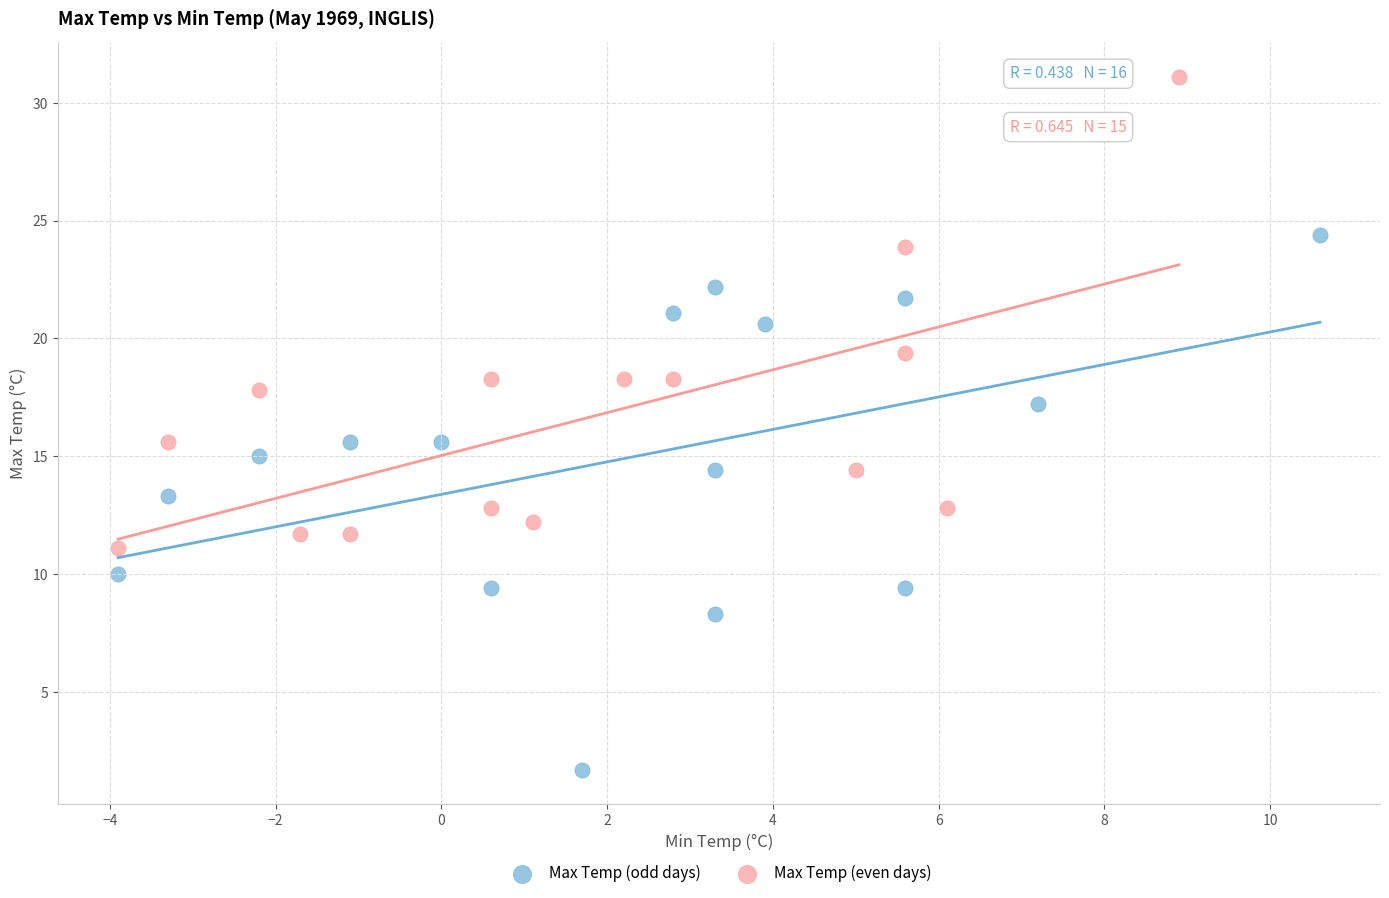

Which series reaches the maximum Y coordinate?

Max Temp (even days)